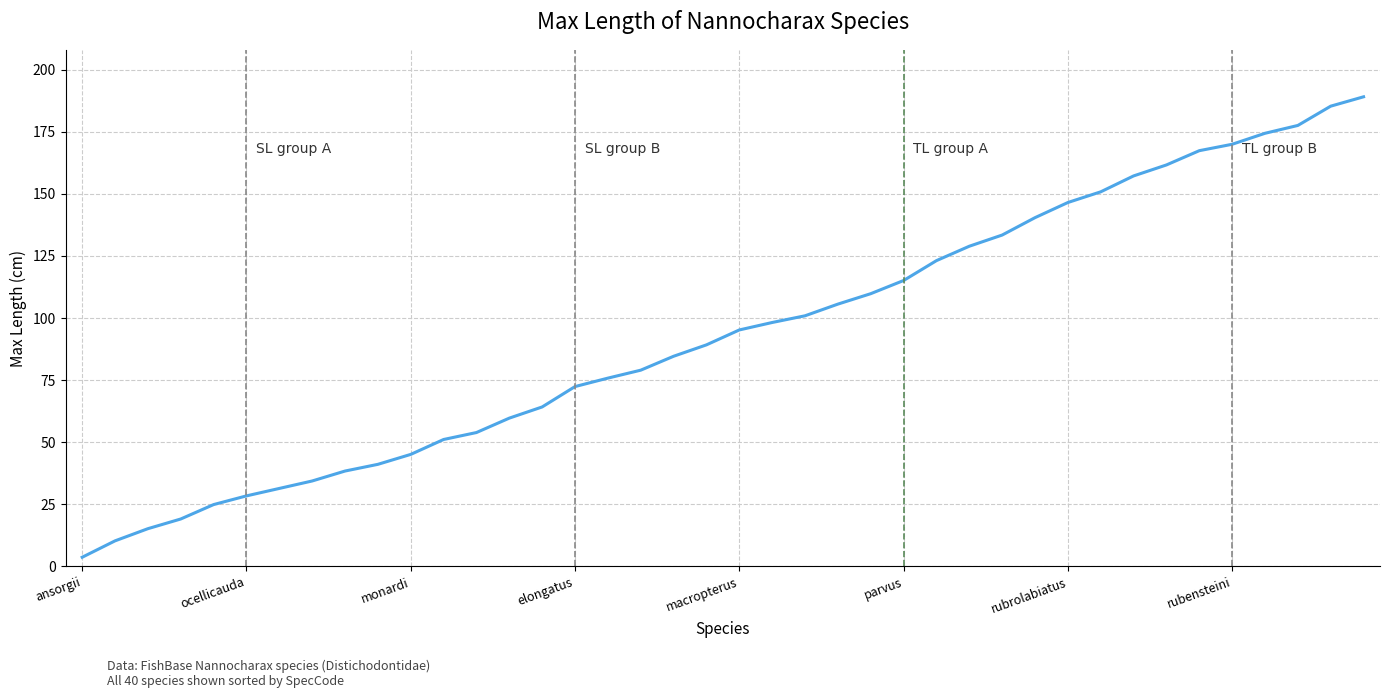

Does the chart display data point markers on the line(s)?

No